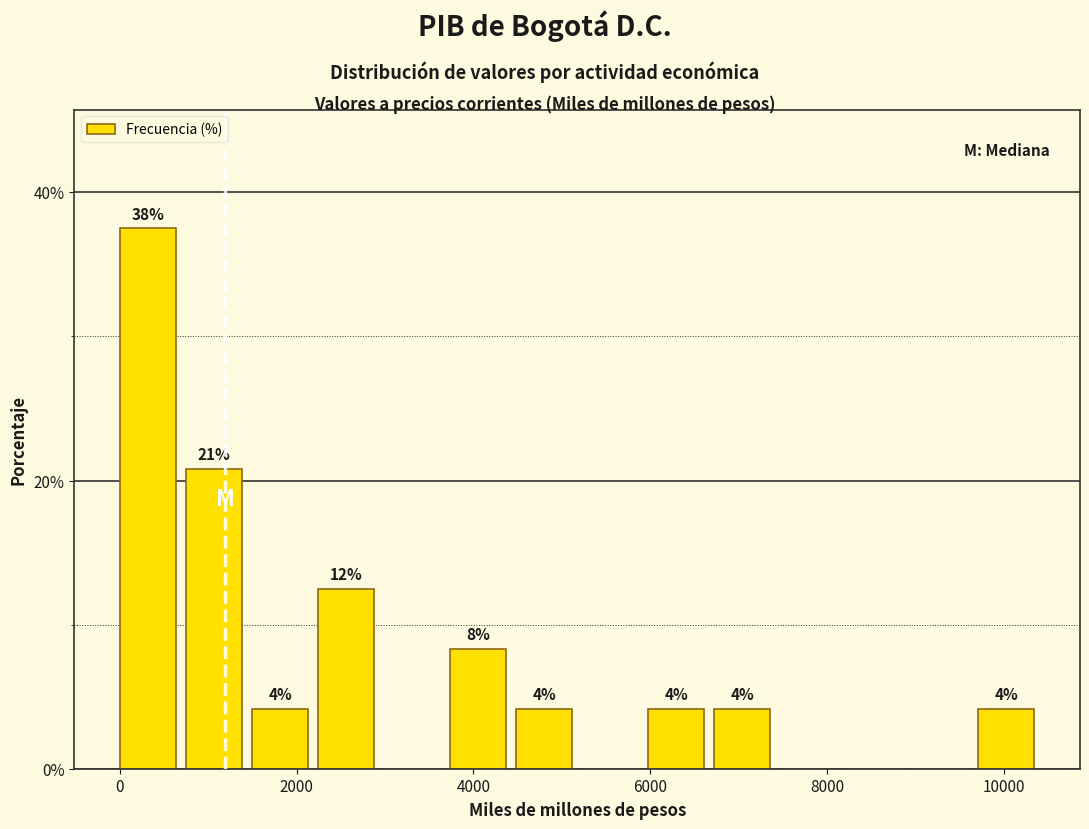

Around what value on the x-axis is the tallest bar? Give the approximate position of its centre, as read against the axis.

400